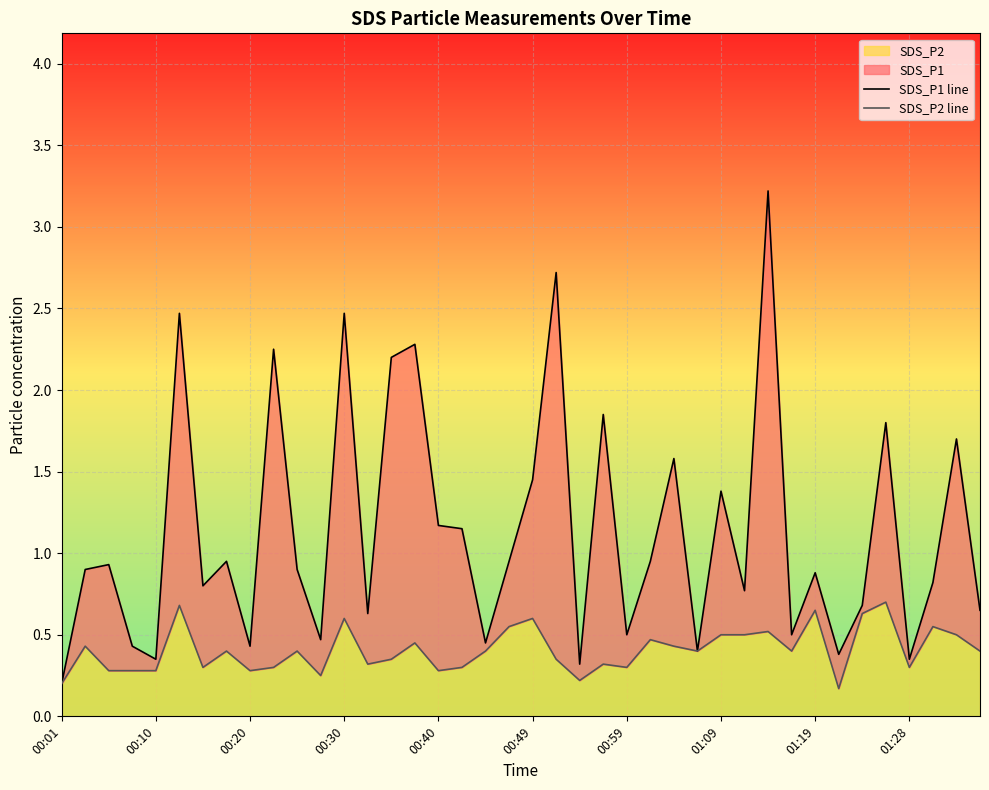

True or false: SDS_P2 has a value of 0.5 at 01:28.

False